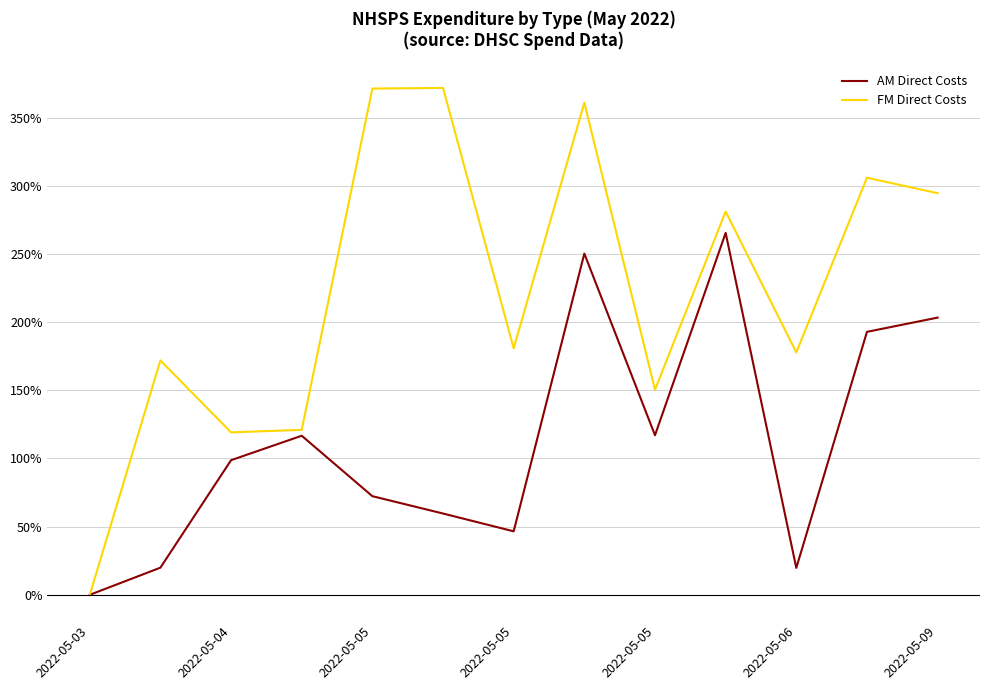

What is the greatest value displayed?

371.7